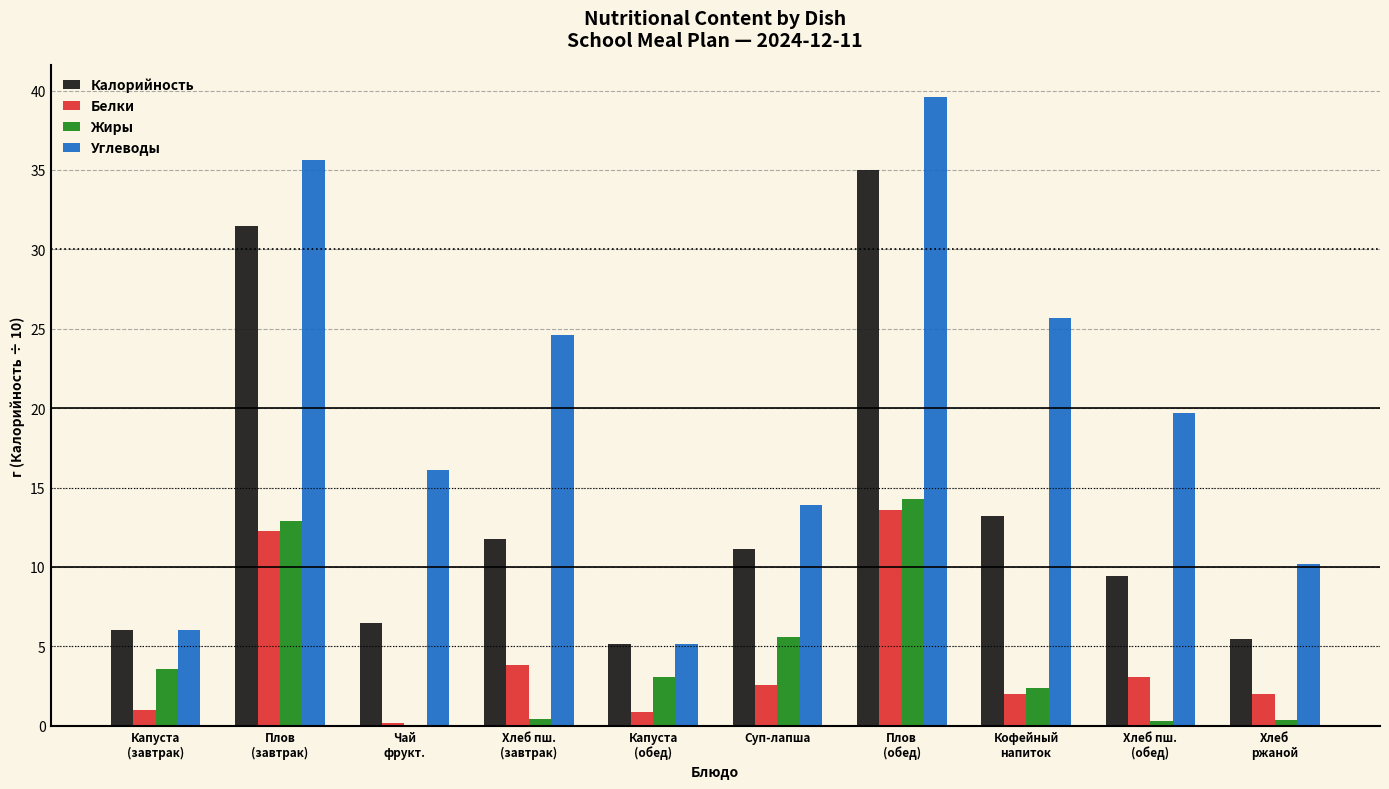

At which category is the sum across all series the highest?

Плов
(обед)